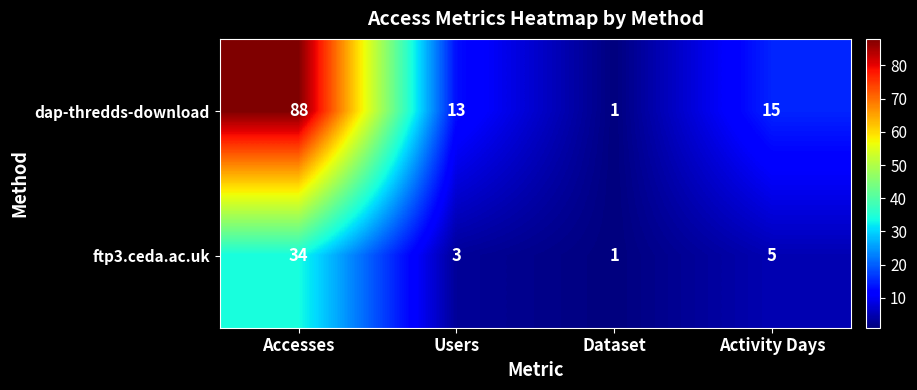

What is the sum of the dap-thredds-download values at Activity Days and Dataset?

16